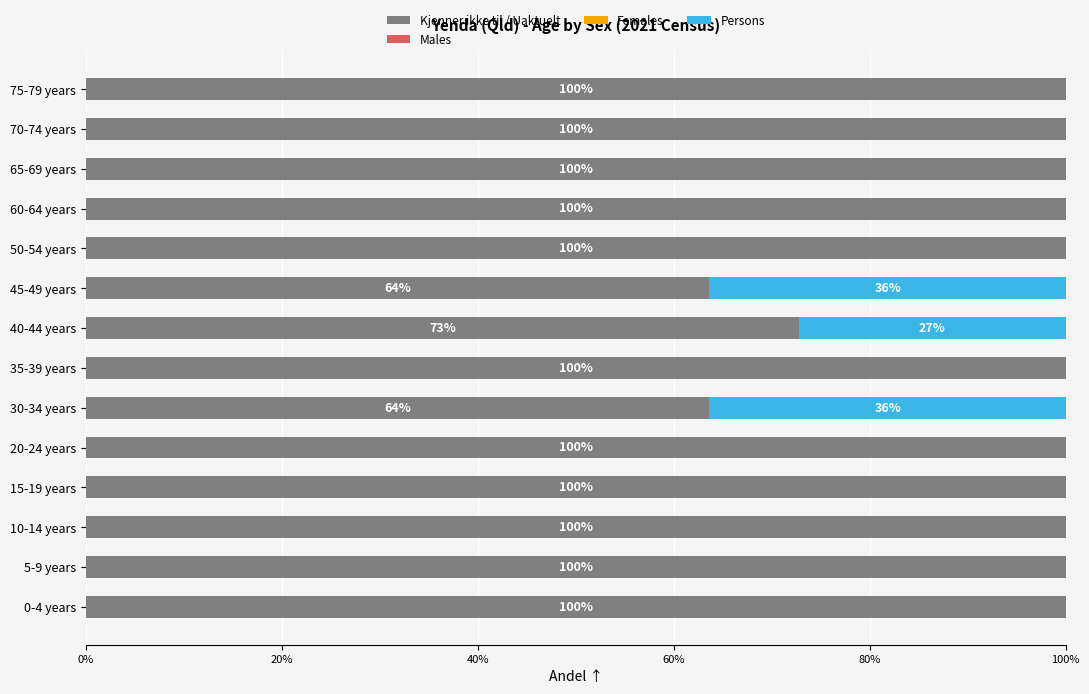

Where is Kjenner ikke til / Uaktuelt nearest to the value 81?

40-44 years